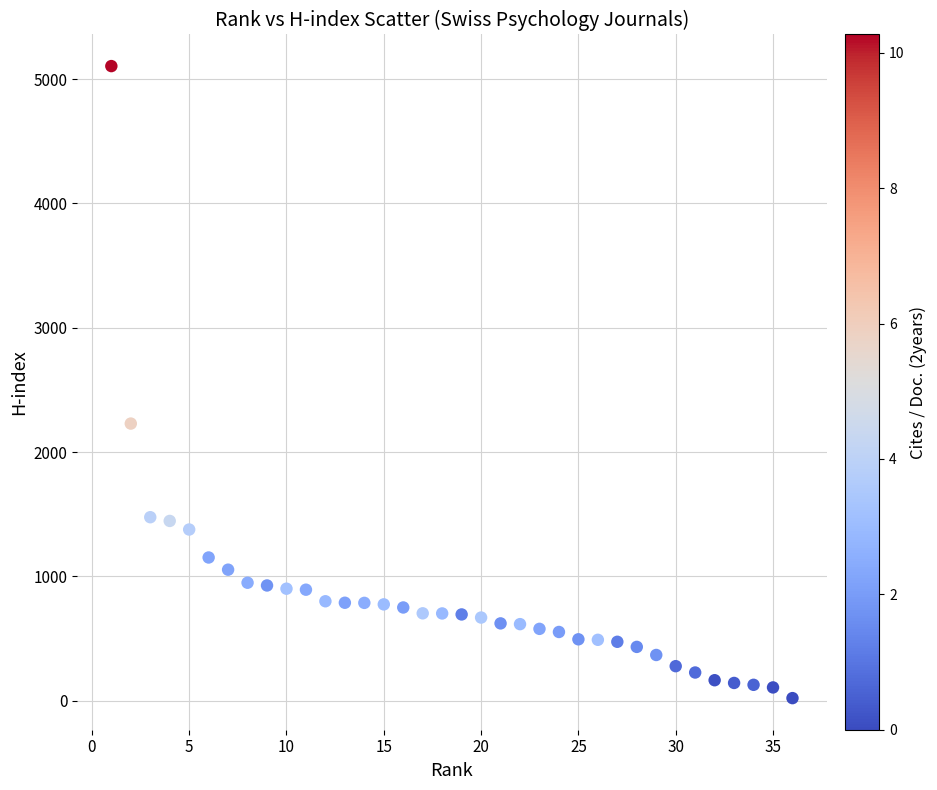

What is the range of Y values (max minus min)?

5083